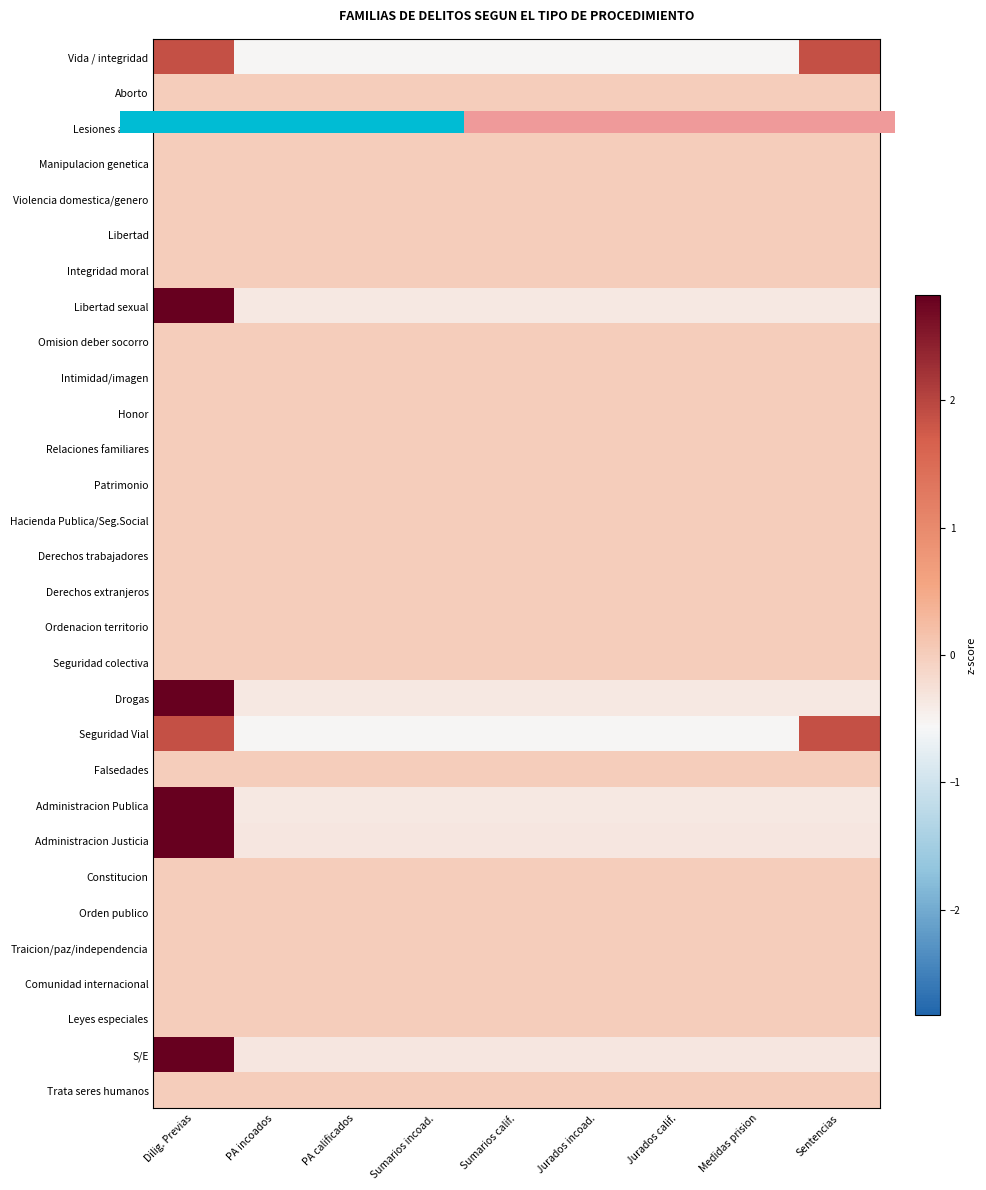

What is the greatest value displayed?

8.0